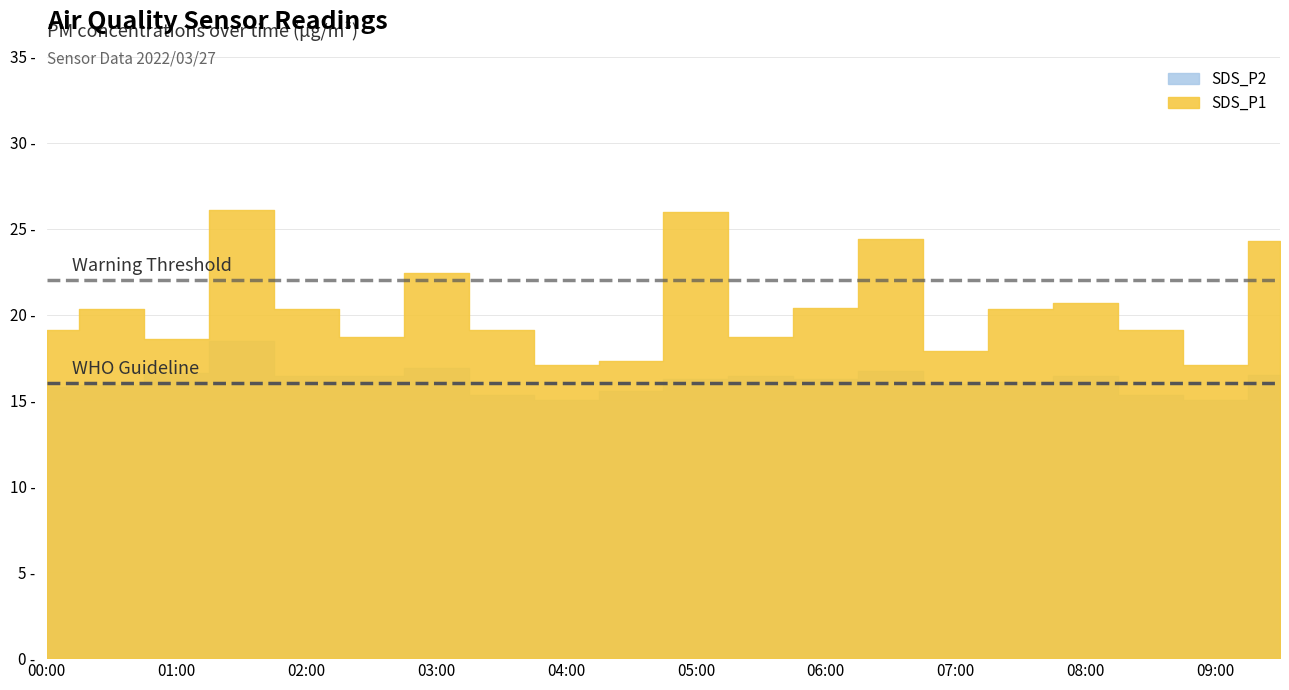

True or false: SDS_P2 has more than 0 points higher than both neighbors.

True